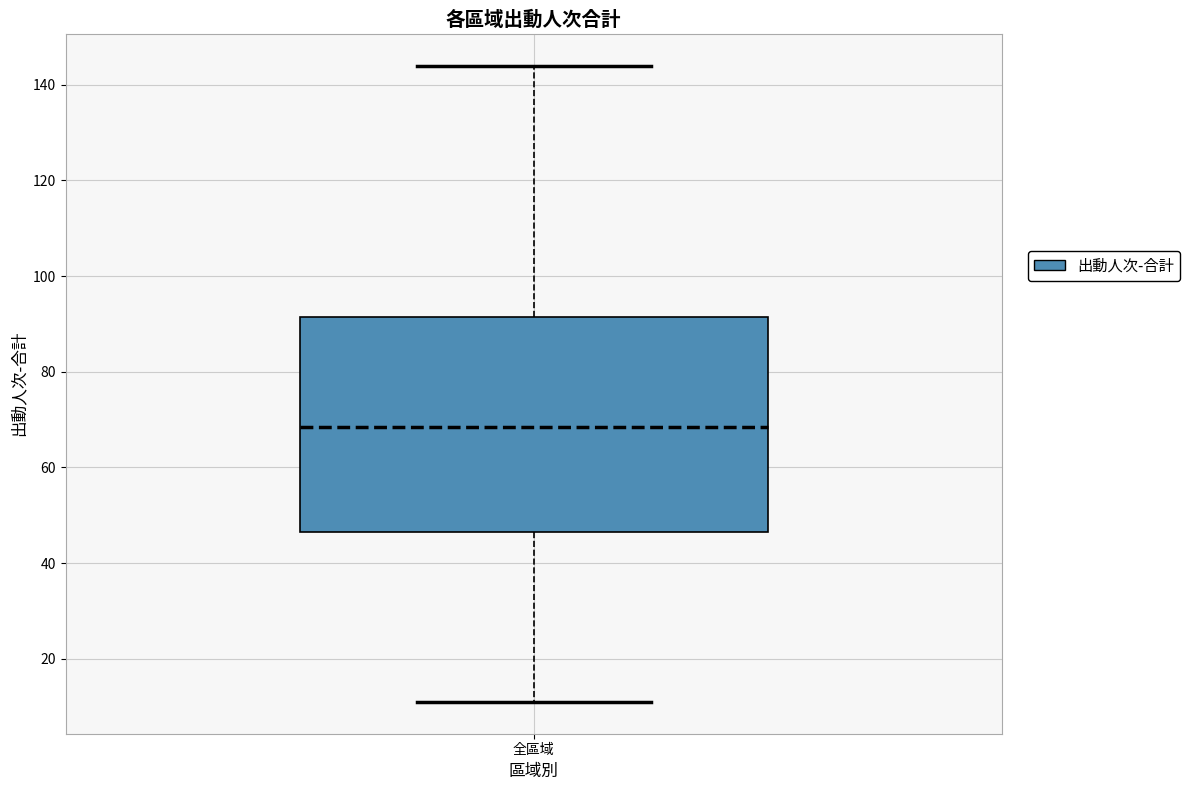

Read this box plot against the y-axis: the position of the median line, the range covered by the box, and the ends of both whiskers. The values are not printed on the chart, so give them approximately, as read against the axis.

median 68, box 46 to 92, whiskers 12 to 144